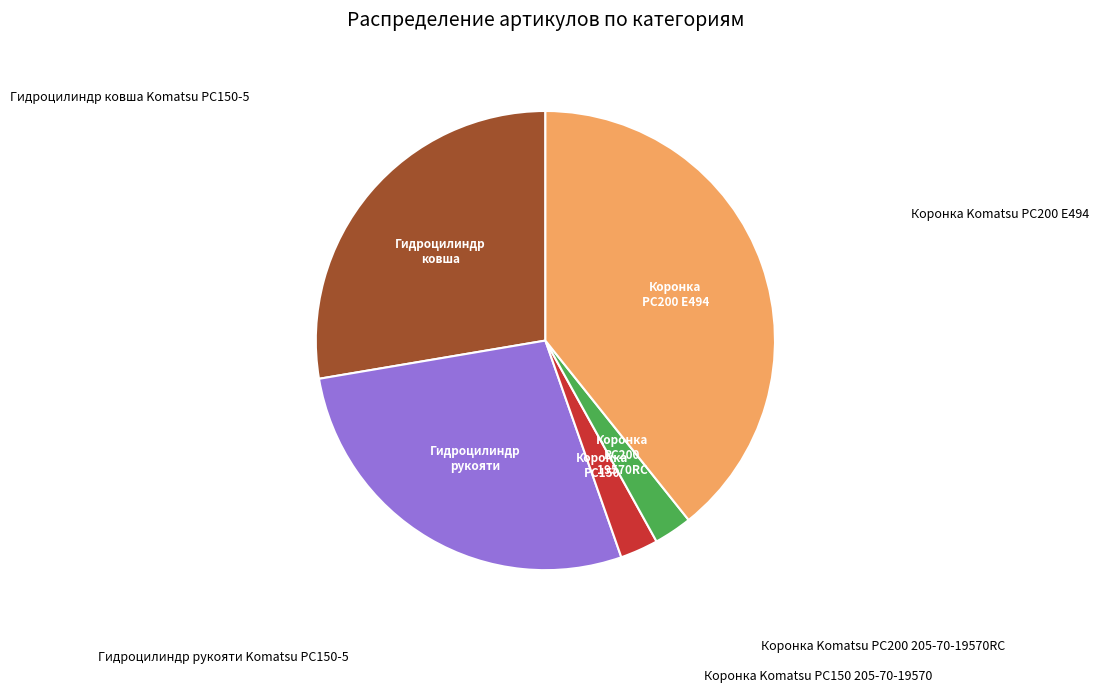

Which has a higher value, Коронка Komatsu PC200 205-70-19570RC or Гидроцилиндр ковша Komatsu PC150-5?

Гидроцилиндр ковша Komatsu PC150-5